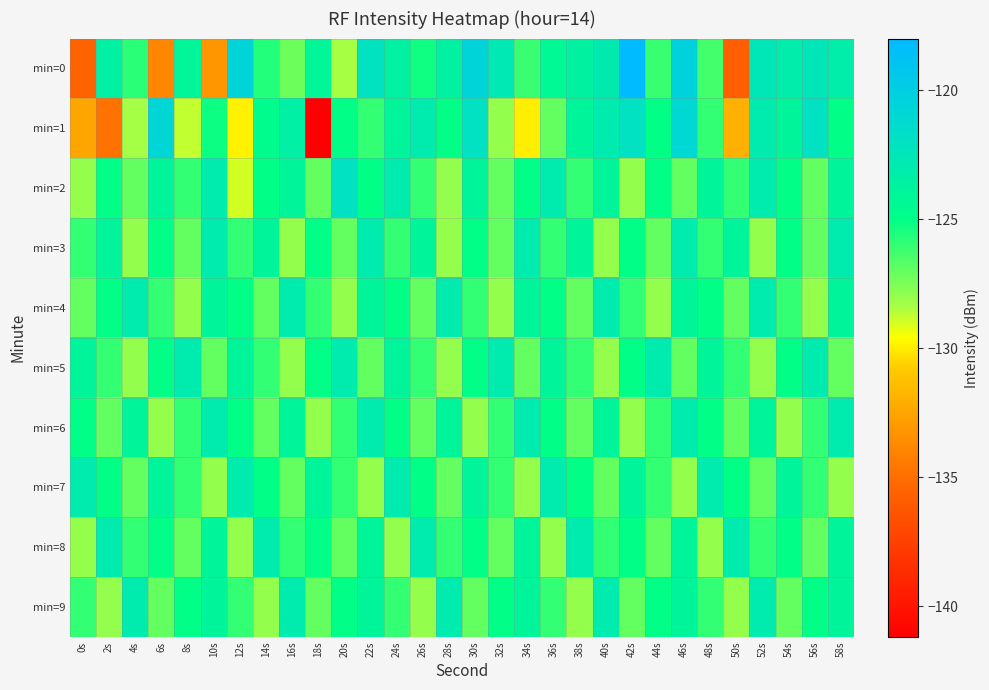

Count the number of data series in this chart.

10